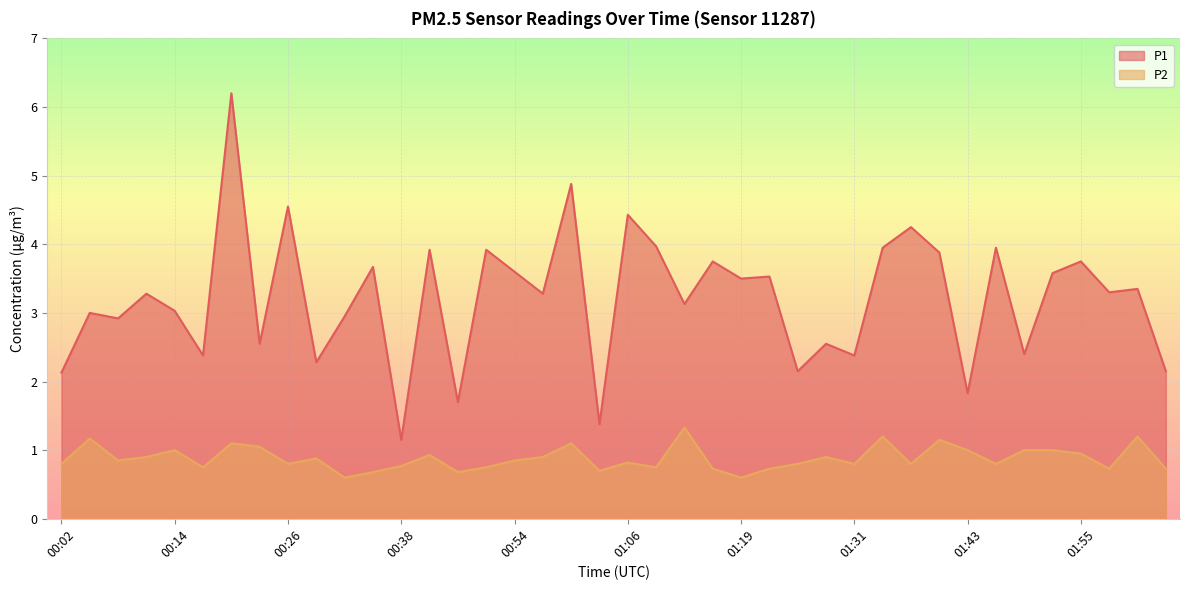

What is the lowest value of the P1 series?

1.1